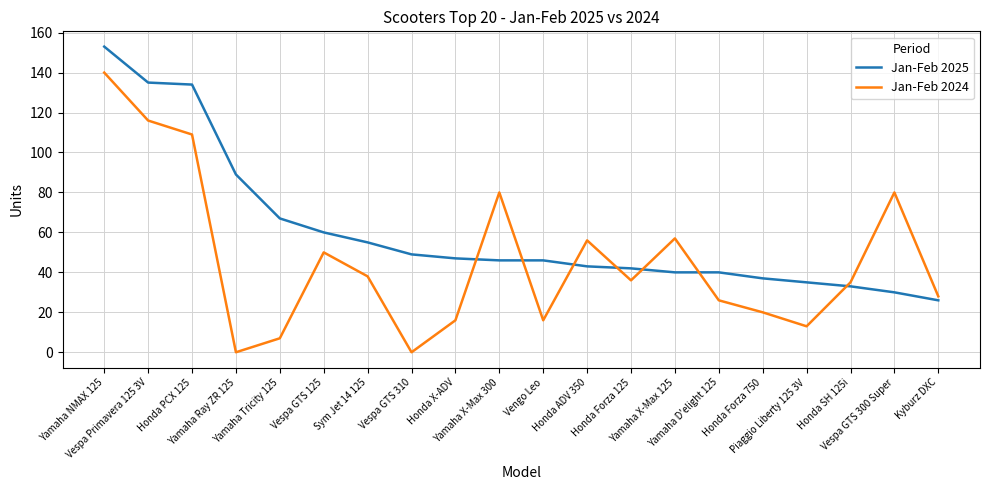

Reading left to right, list all the values displayed in this chart.

Jan-Feb 2025: 153	135	134	89	67	60	55	49	47	46	46	43	42	40	40	37	35	33	30	26
Jan-Feb 2024: 140	116	109	0	7	50	38	0	16	80	16	56	36	57	26	20	13	35	80	28